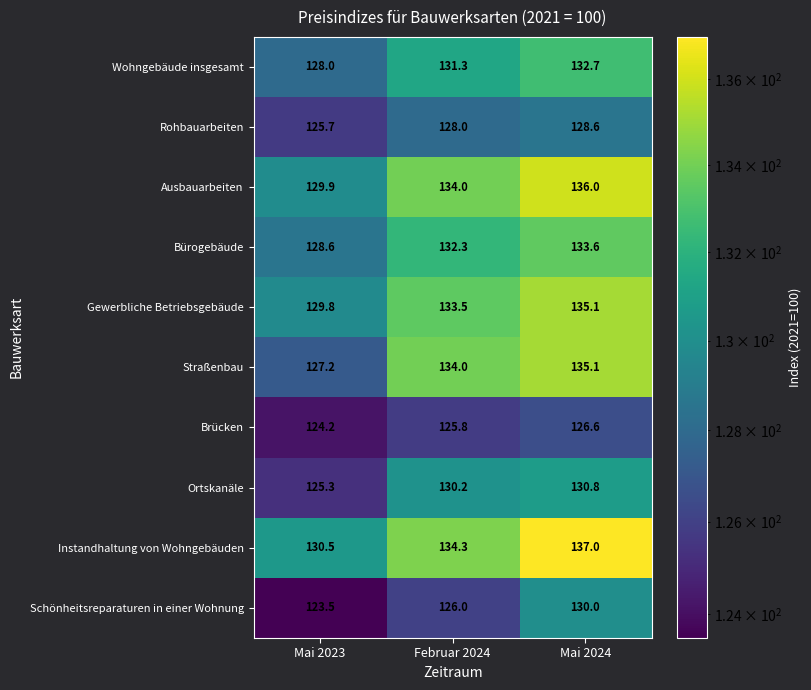

Which series has the largest range (max minus min)?

Straßenbau